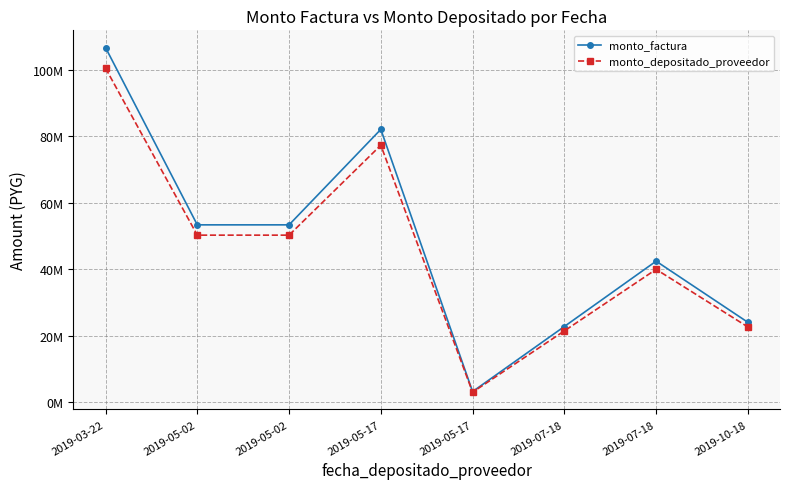

What are all the series names shown in the legend?

monto_factura, monto_depositado_proveedor